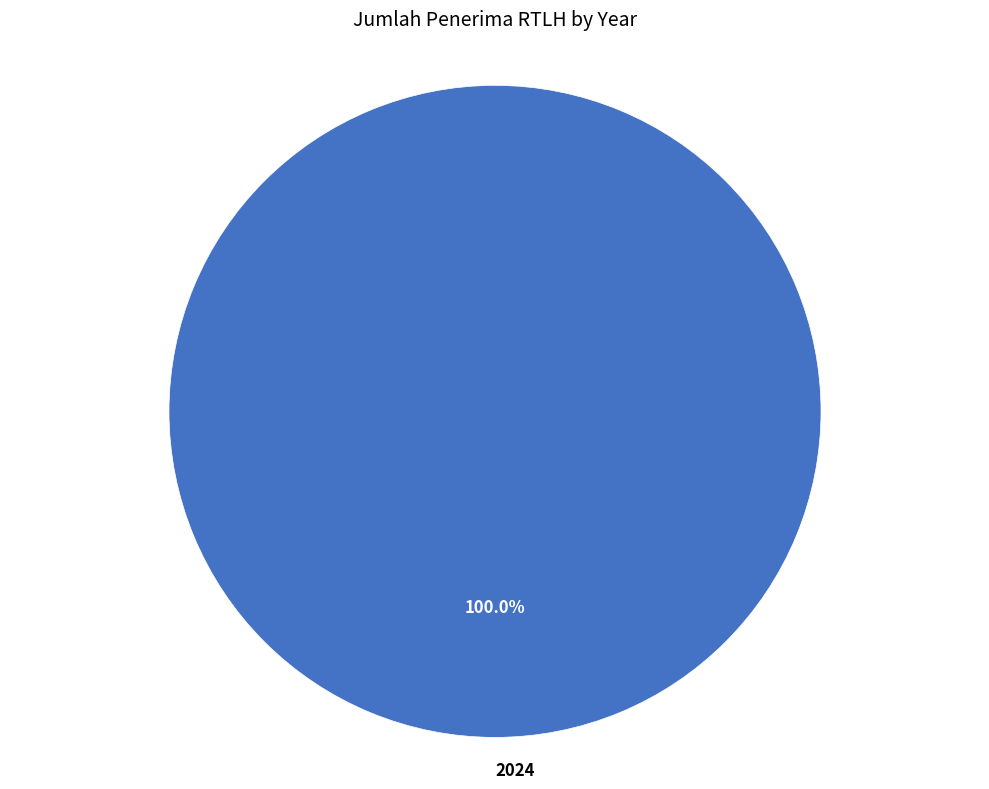

Rank the categories by value from highest to lowest.

2024